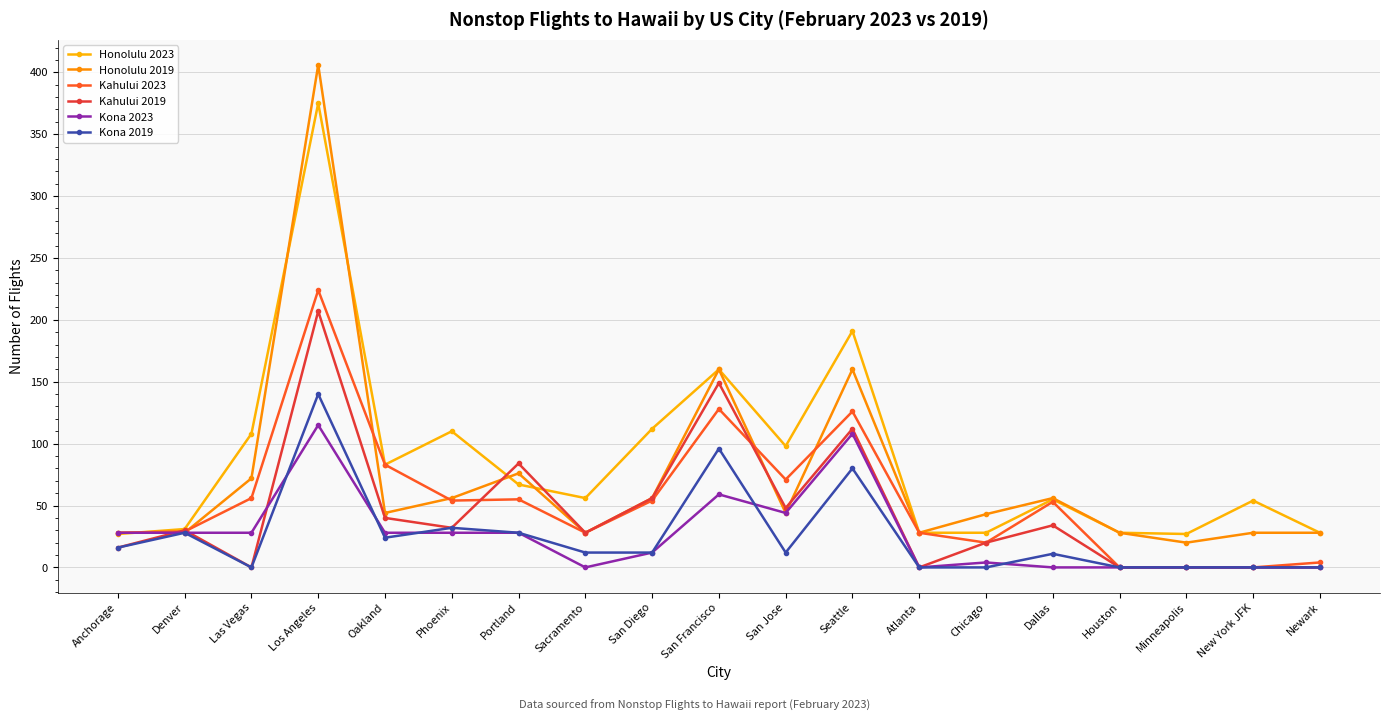

What is the spread (max minus min) of values at Portland?

56